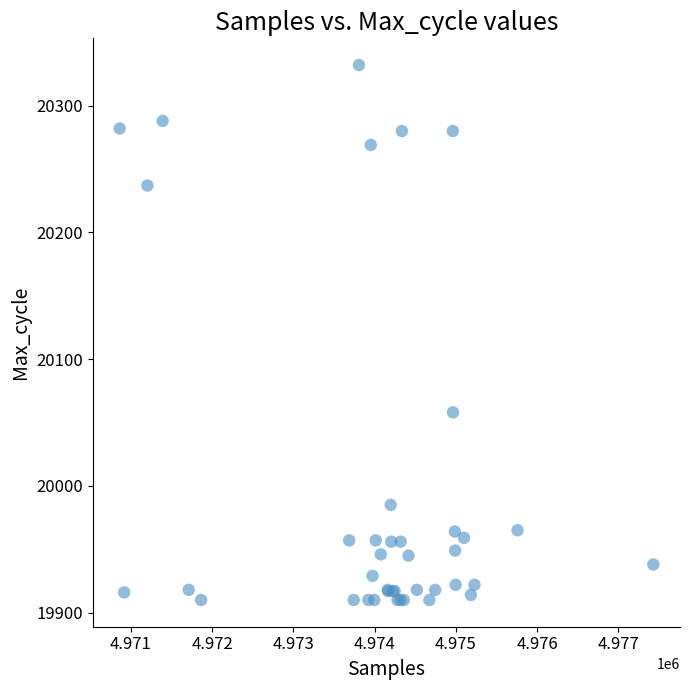

What Y value in the scatter plot is closest to 20121?

20058